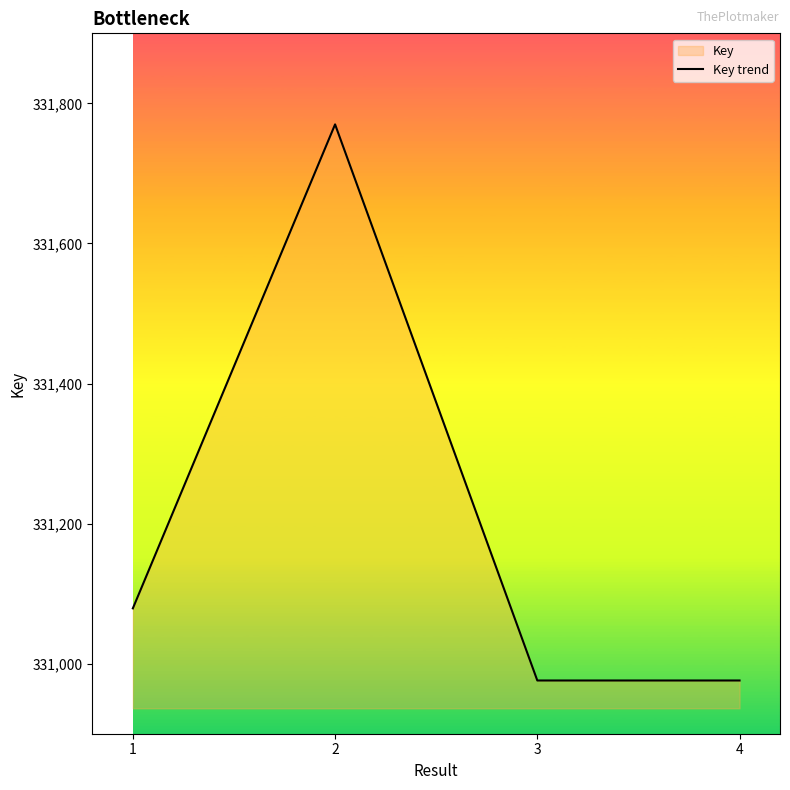

Which has a higher value, 4 or 2?

2